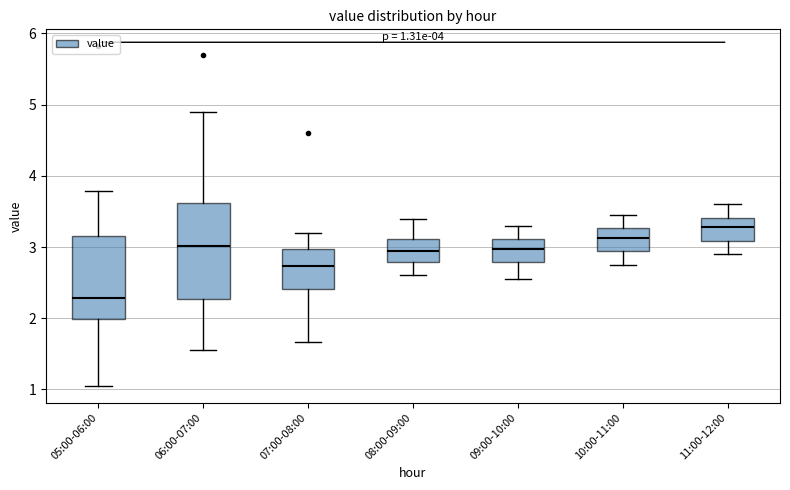

Comparing the boxes themselves (not the whiskers), which one is the tallest?

06:00-07:00